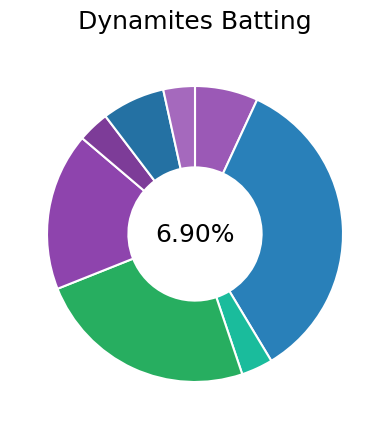

Does any single category account for the majority?

No